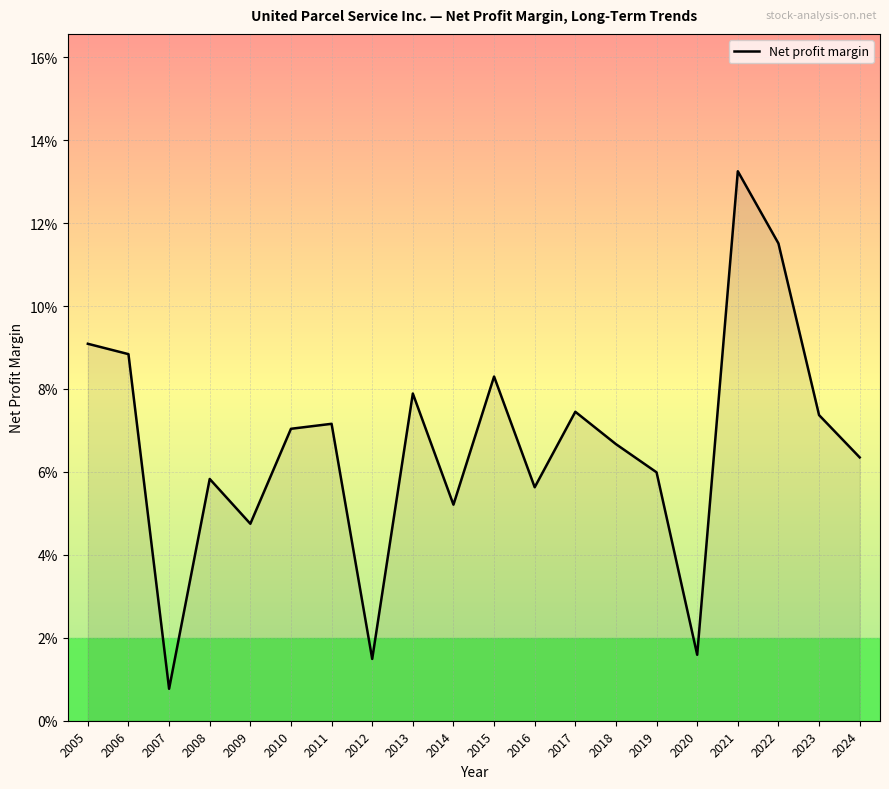

True or false: there are more than 1 points higher than both neighbors.

True